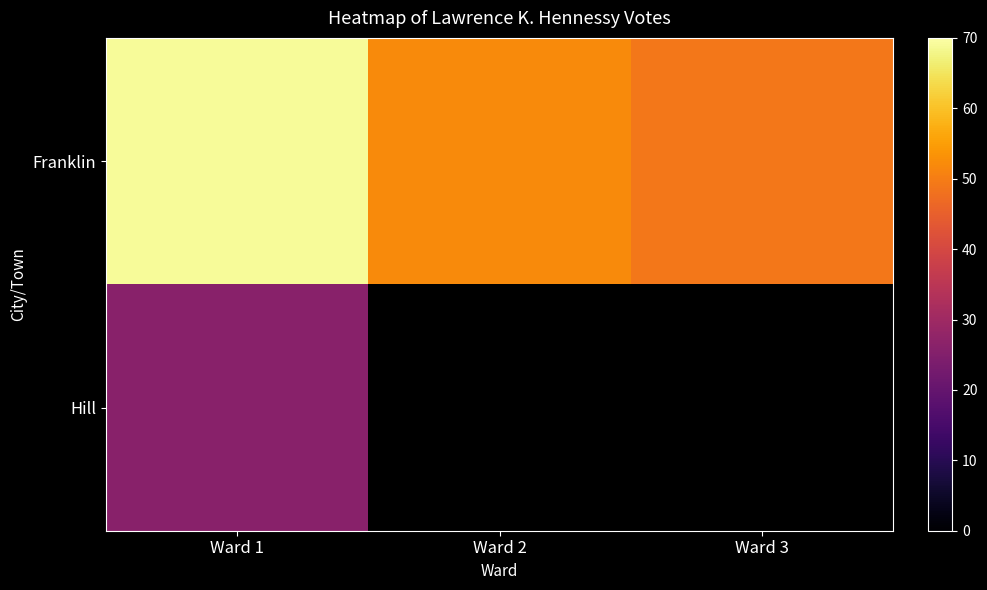

Which series has the largest total across all categories?

Franklin